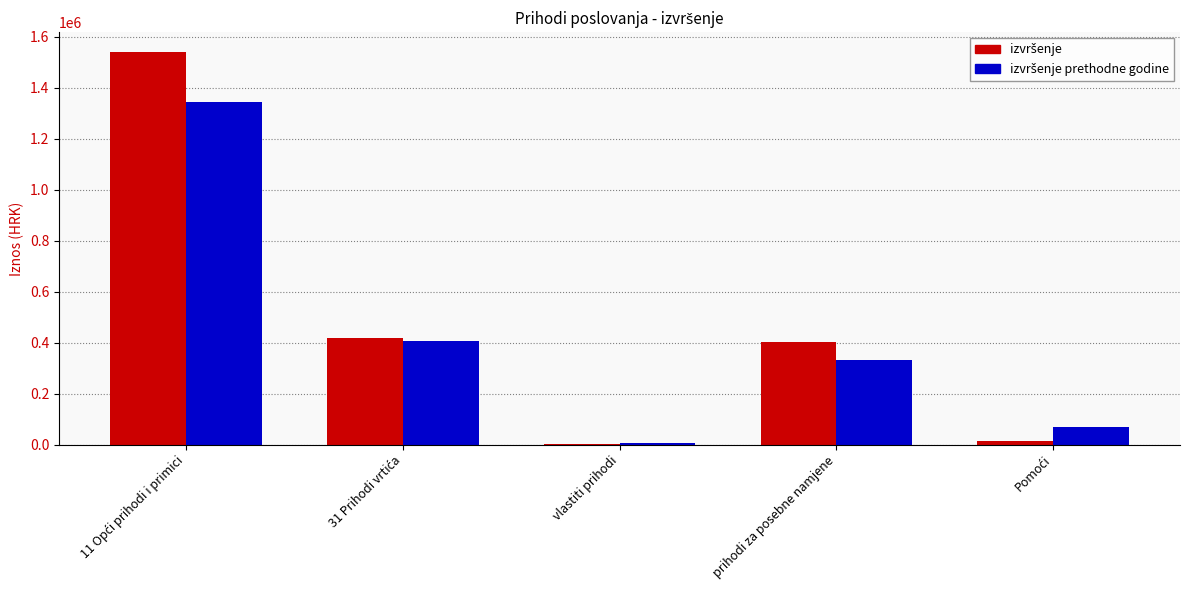

What is the greatest value displayed?

1541979.0